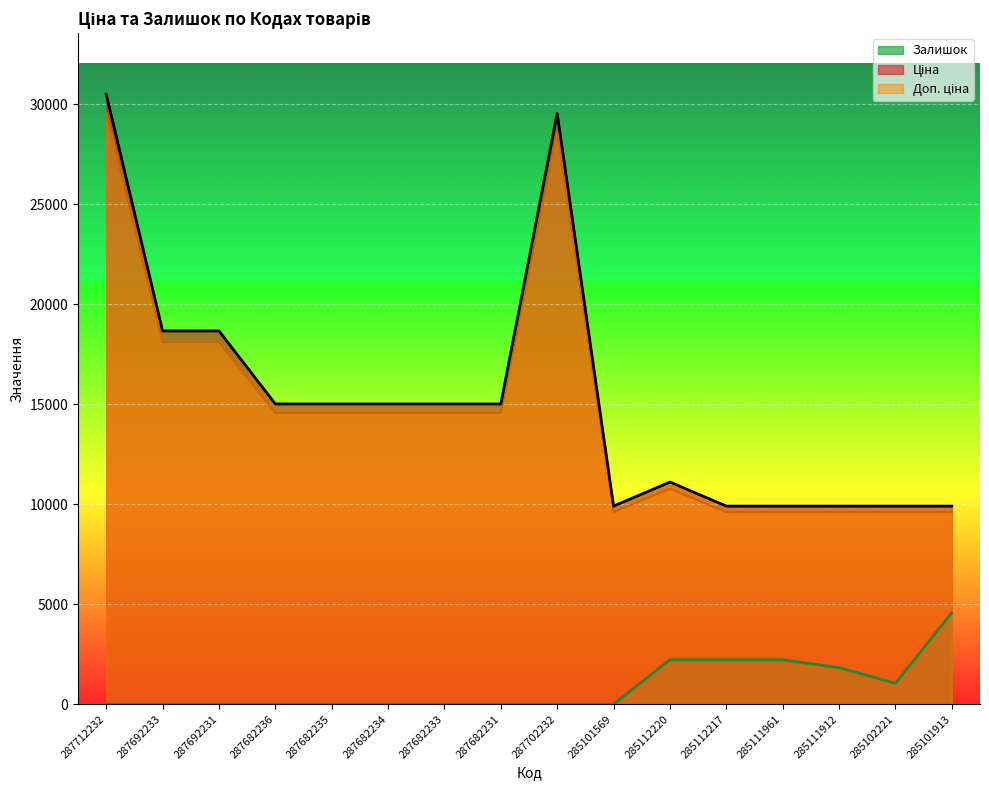

True or false: Ціна and Залишок intersect in this chart.

False